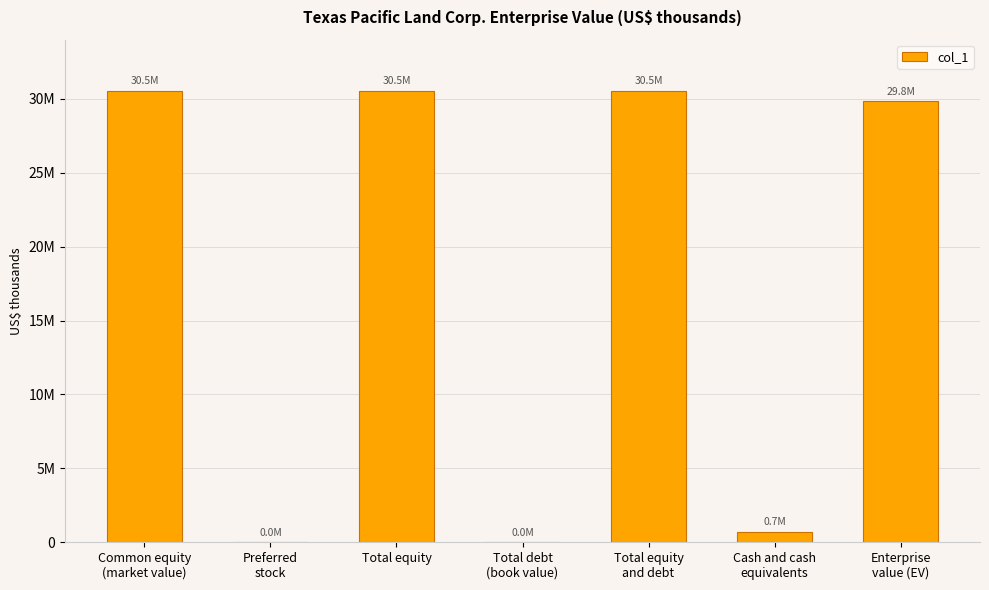

Reading right to left, what are all the values shown in this chart?

Enterprise
value (EV)=29822736	Cash and cash
equivalents=725169	Total equity
and debt=30547905	Total debt
(book value)=0	Total equity=30547905	Preferred
stock=0	Common equity
(market value)=30547905